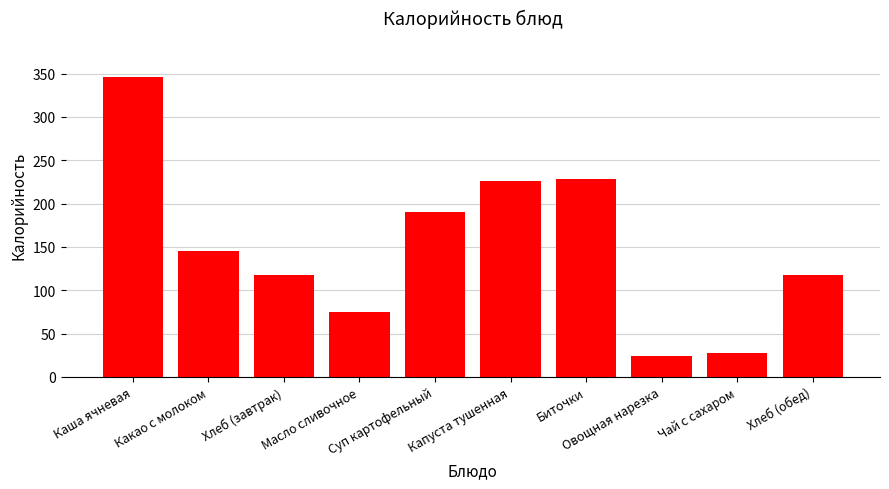

What is the change in value from Чай с сахаром to Хлеб (обед)?

+89.5